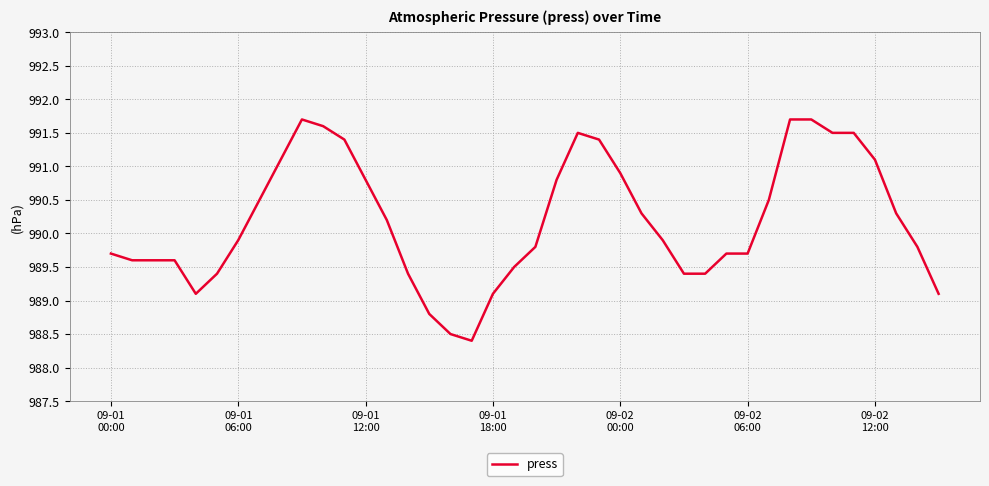

Does the chart have visible grid lines?

Yes